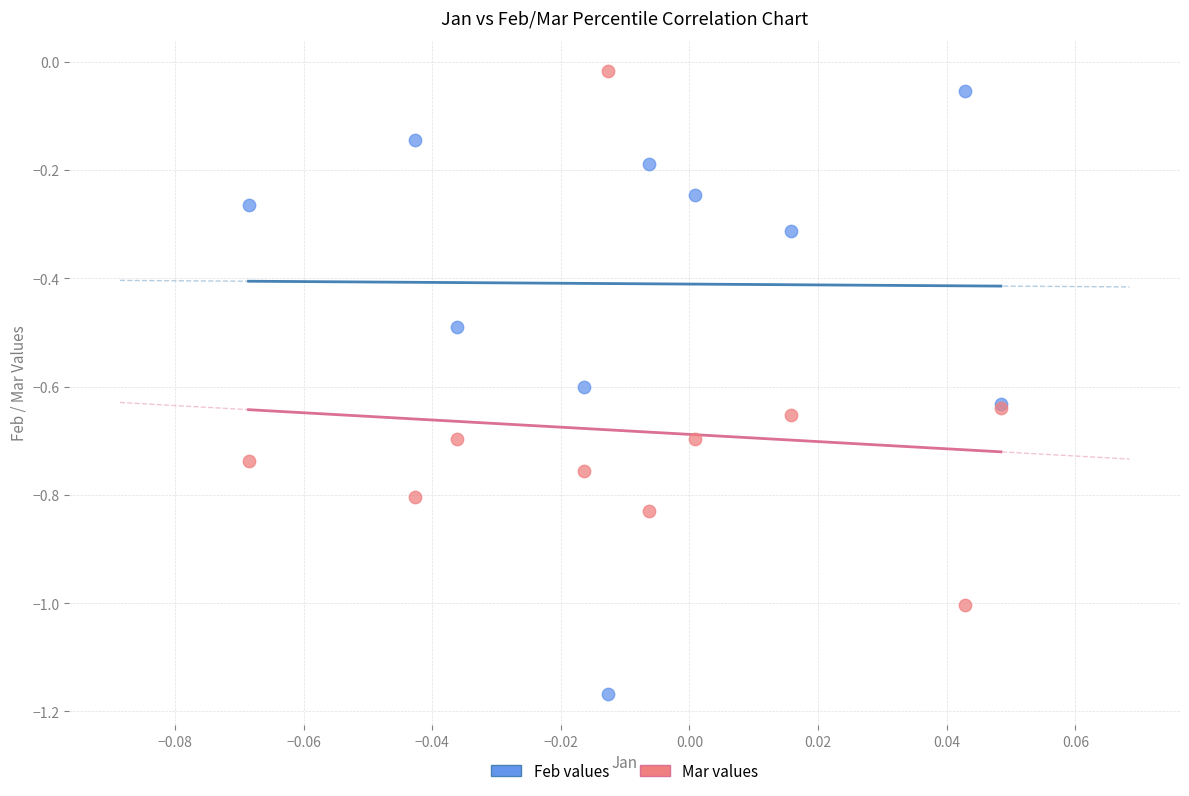

Which series has the largest Y range (max minus min)?

Feb values